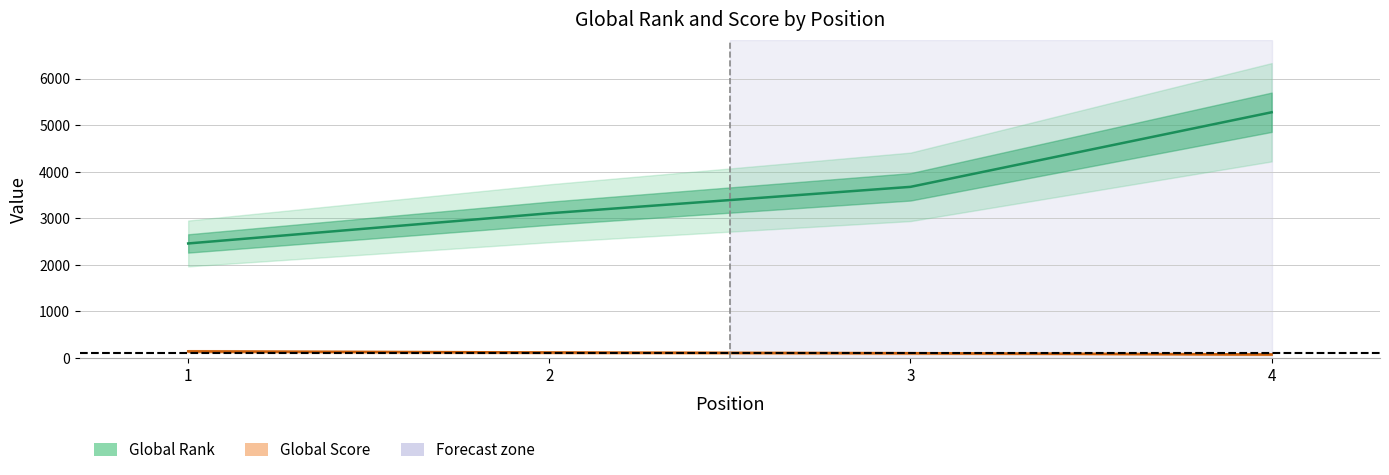

Rank the series at 2 from lowest to highest value.

Global Score, Global Rank